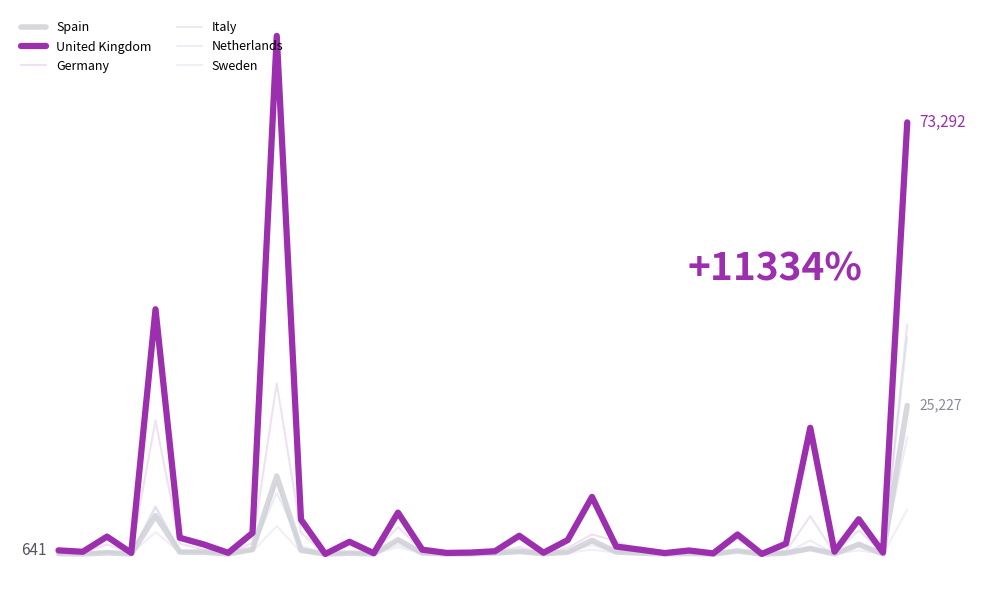

What are all the series names shown in the legend?

Spain, United Kingdom, Germany, Italy, Netherlands, Sweden